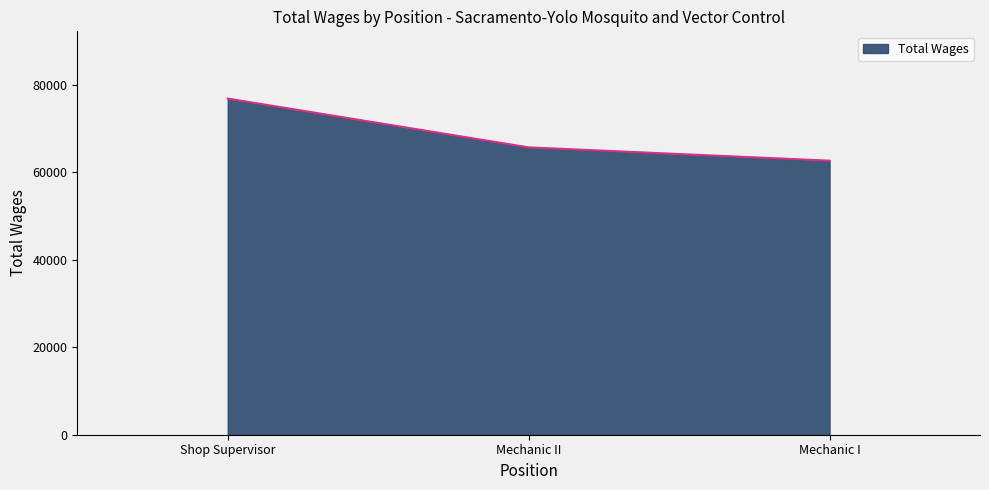

Rank the categories by value from highest to lowest.

Shop Supervisor, Mechanic II, Mechanic I